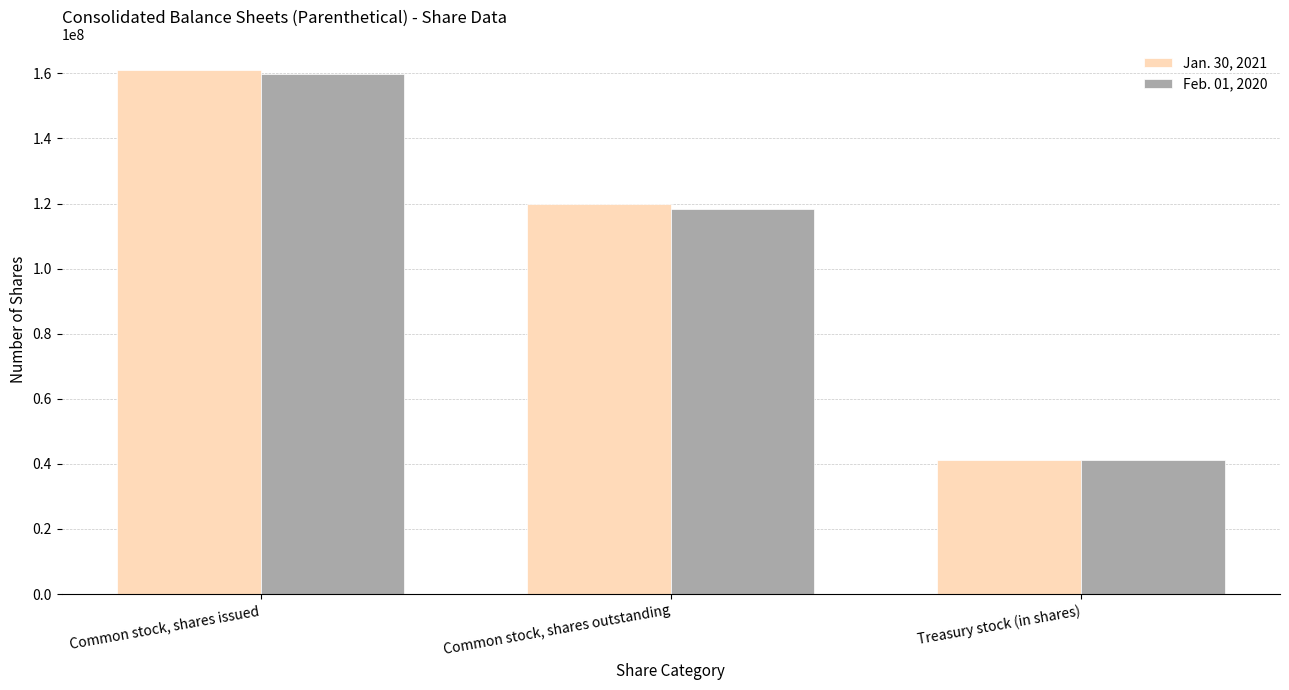

What is the maximum value shown in the chart?

161032000